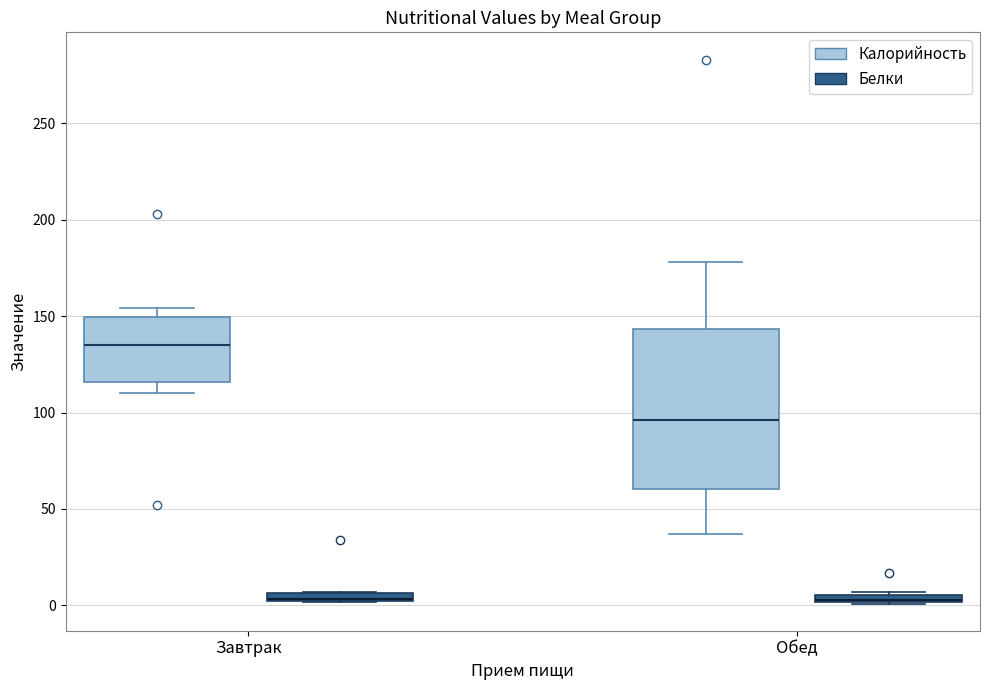

Comparing the boxes themselves (not the whiskers), which one is the tallest?

Обед (Калорийность)